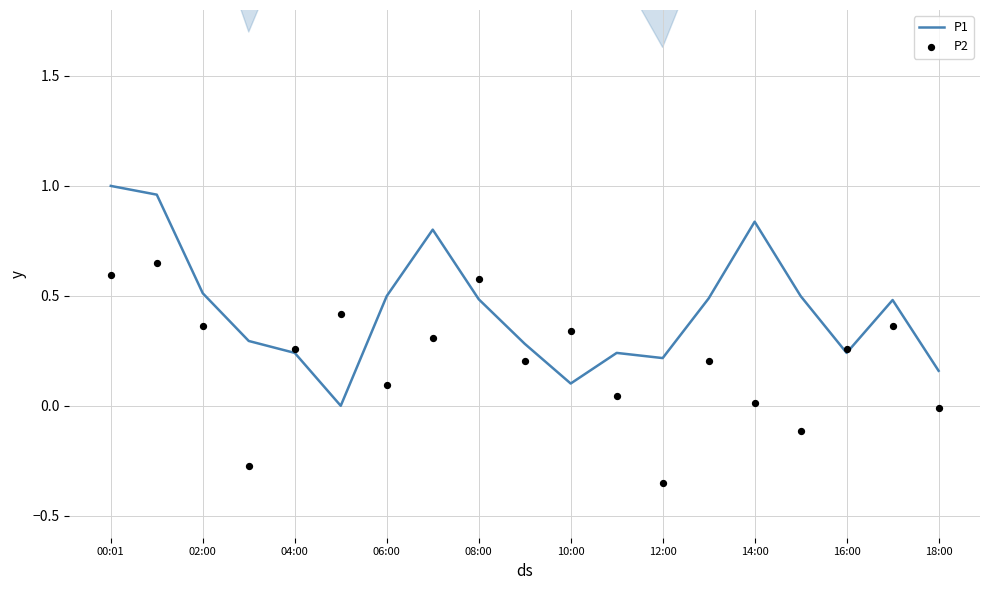

Is the value of P2 at 17 greater than the value of P1 at 13?

No